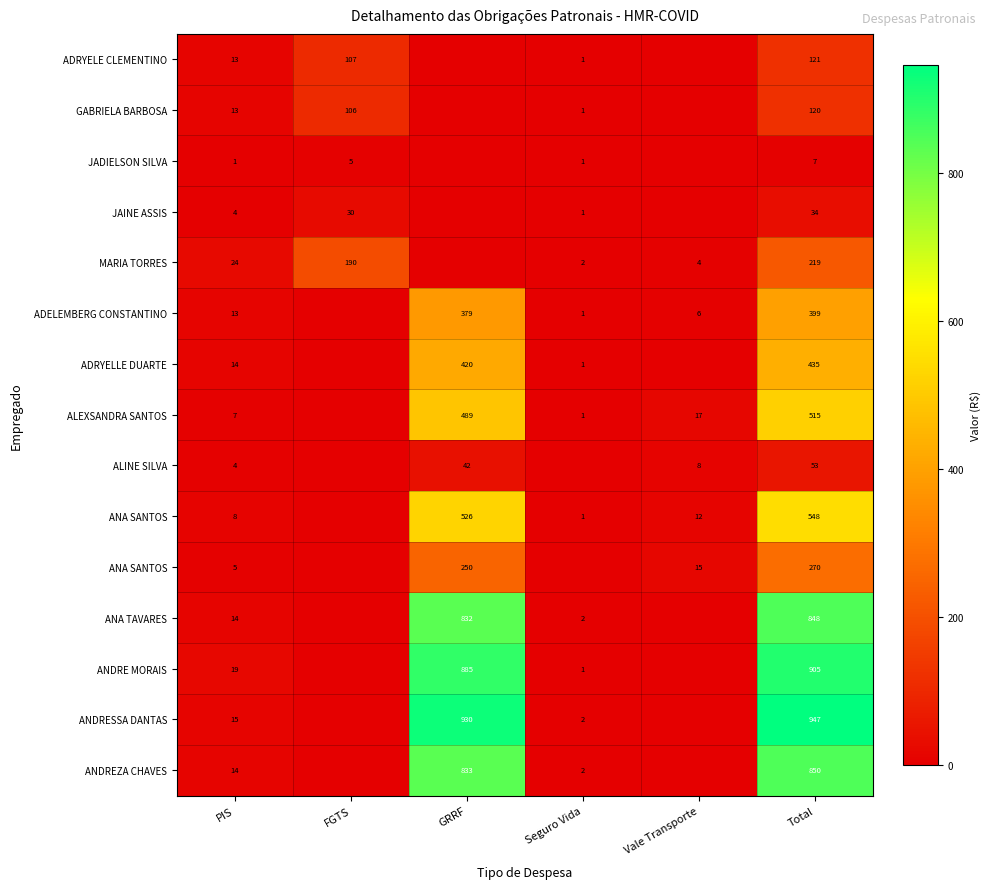

At which category does the chart reach its minimum across all series?

GRRF